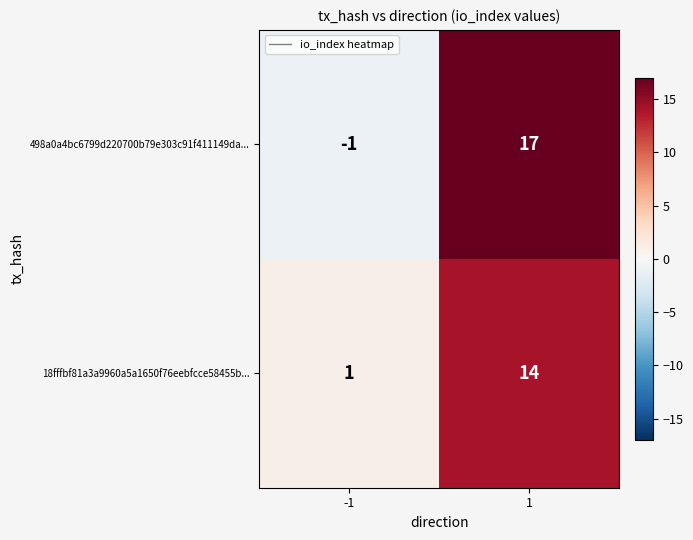

At which category is the sum across all series the highest?

1